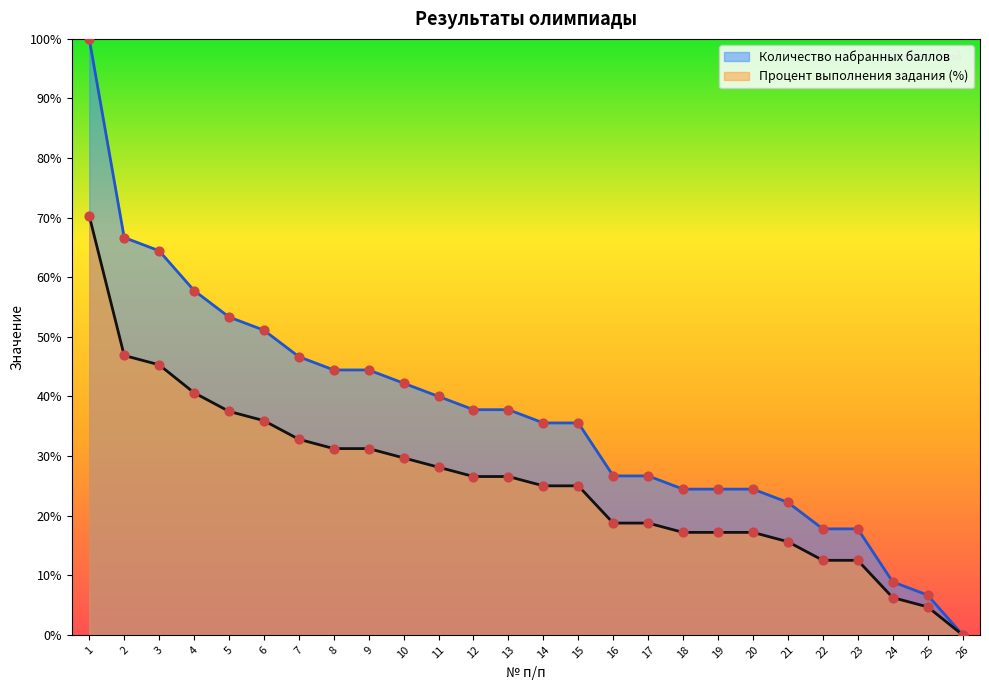

Which series has the largest total across all categories?

Количество набранных баллов